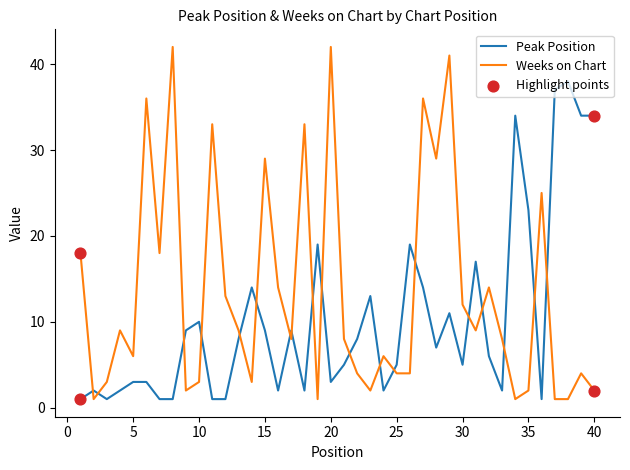

Which series has the widest spread of values?

Weeks on Chart